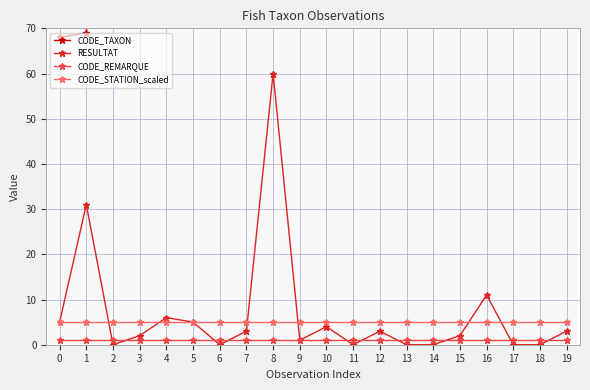

How many lines are shown in the chart?

4